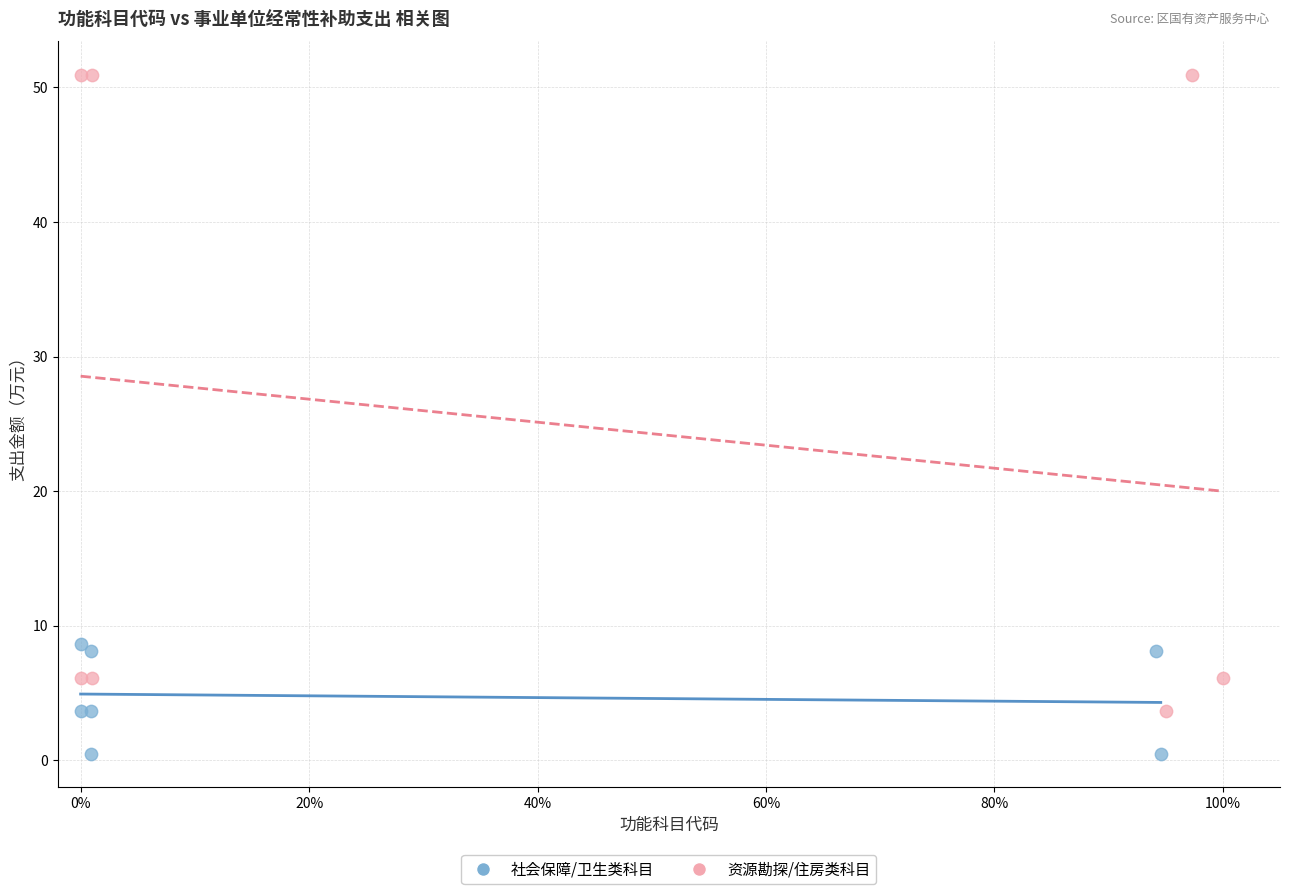

Which series contains the highest Y value?

资源勘探/住房类科目